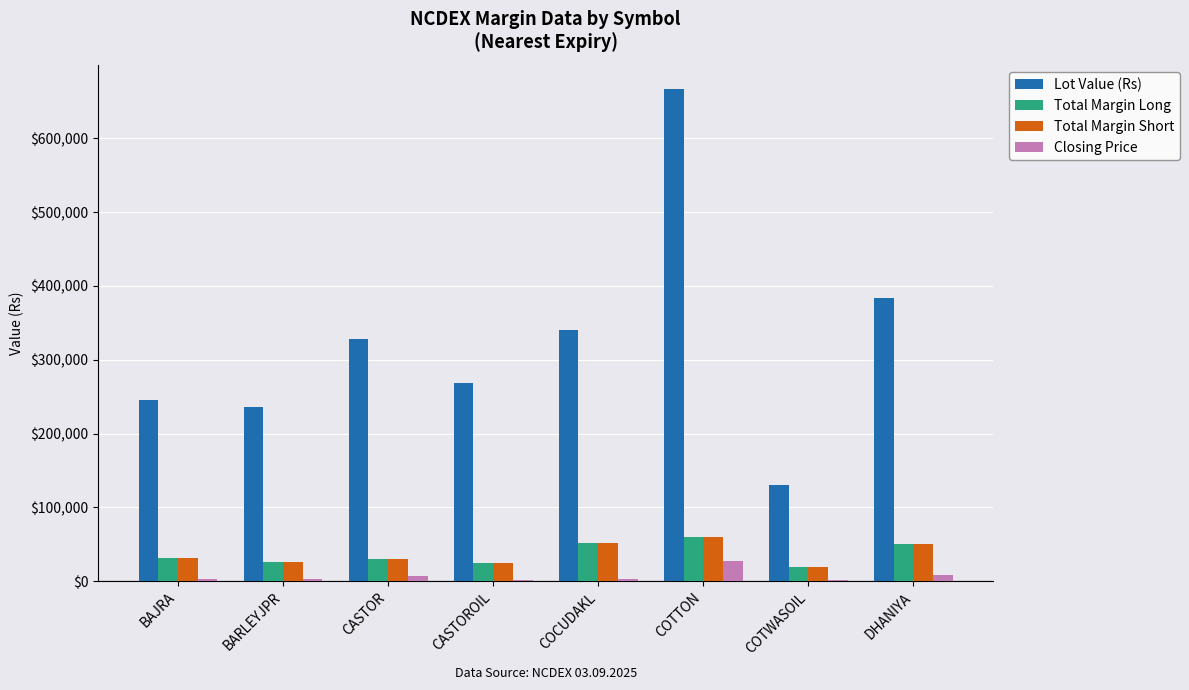

Which series changed the most between BAJRA and COTWASOIL?

Lot Value (Rs)